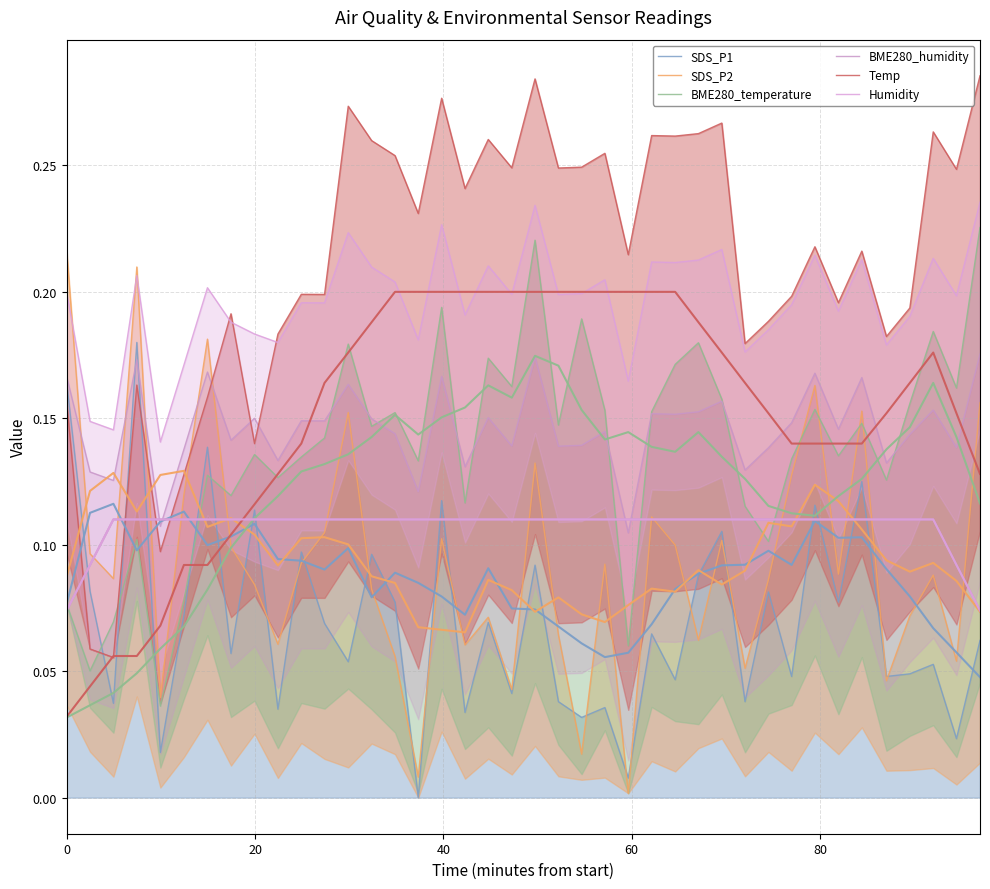

How many interior local valleys does the SDS_P1 series have?

8